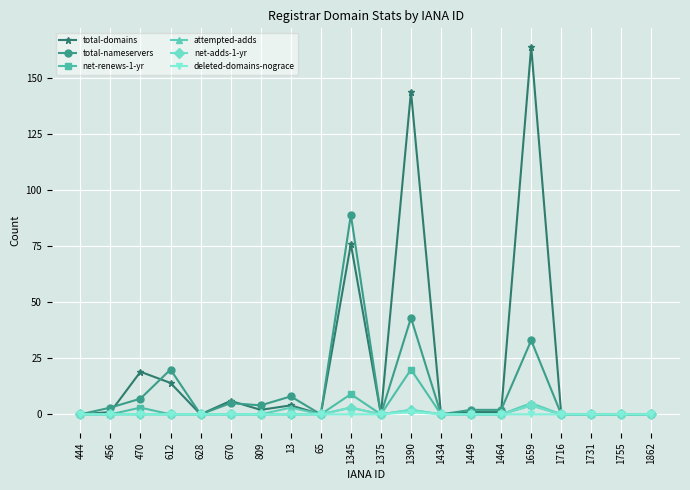

What is the label of the 7th point from the left?

809